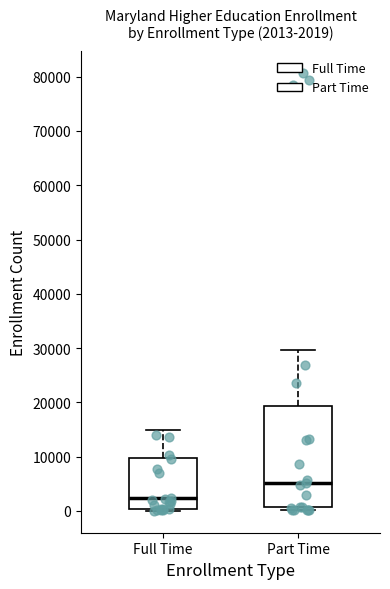

Which box is the tallest, from its lower edge to its upper edge?

Part Time